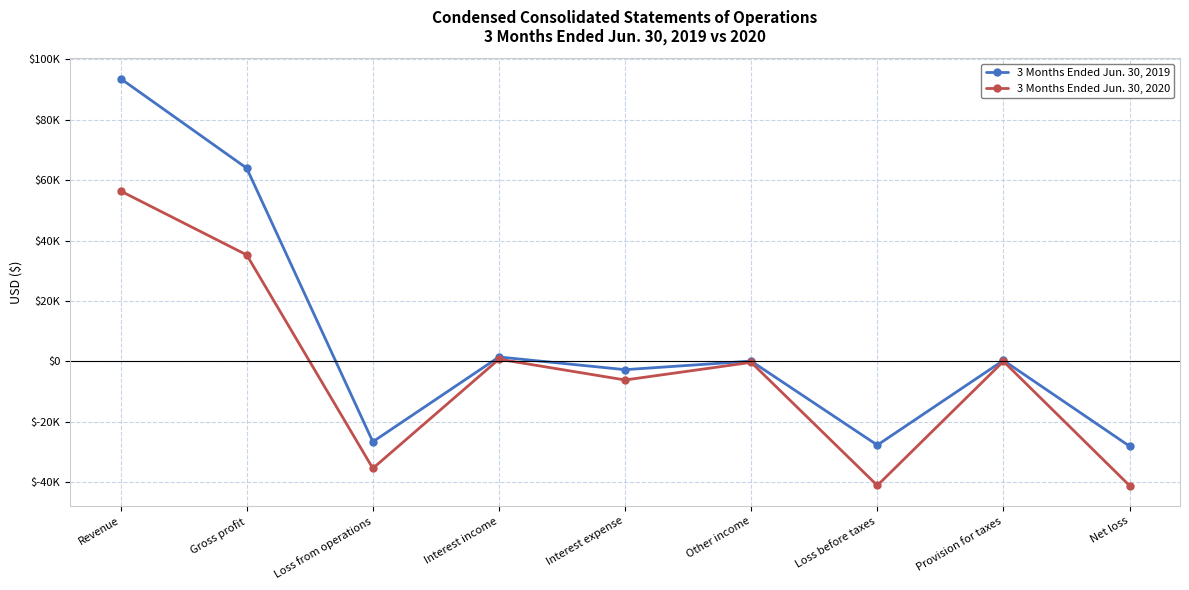

The value of 3 Months Ended Jun. 30, 2020 at Provision for taxes is 44. True or false?

True